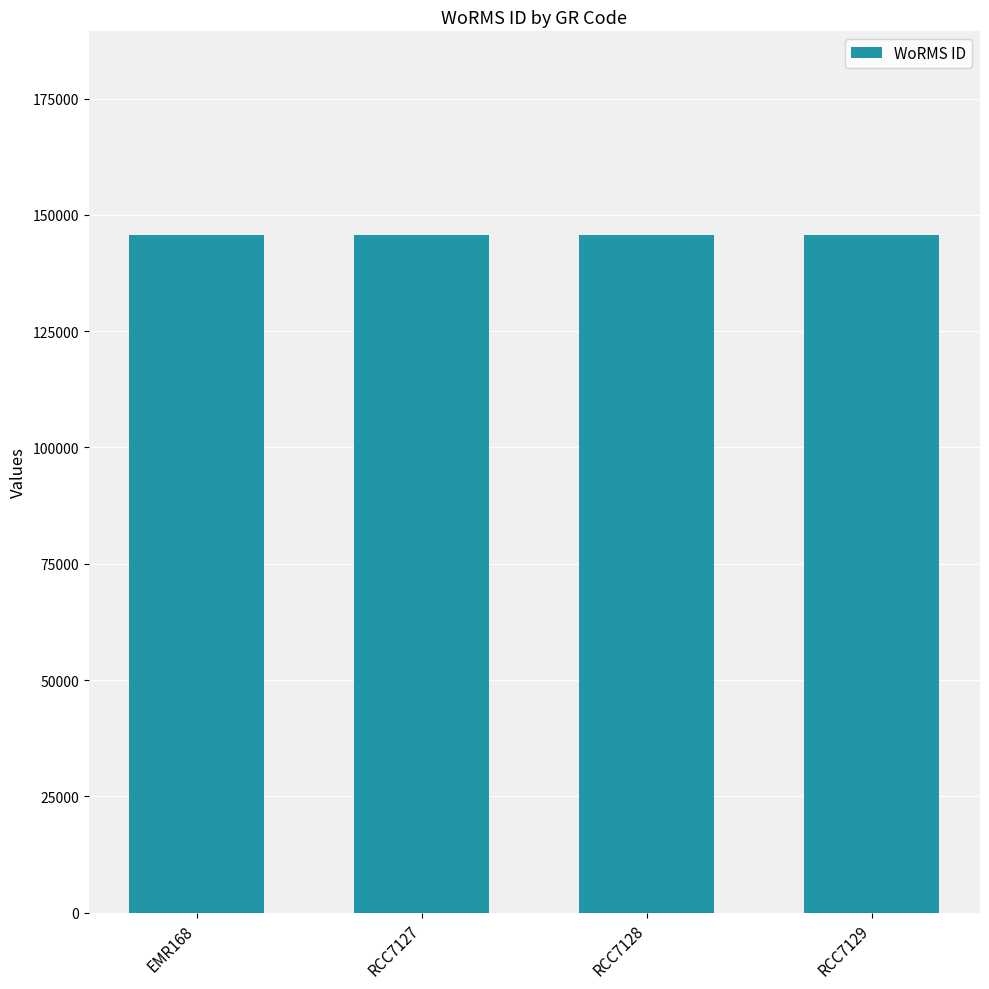

What is the label of the 1st bar from the left?

EMR168